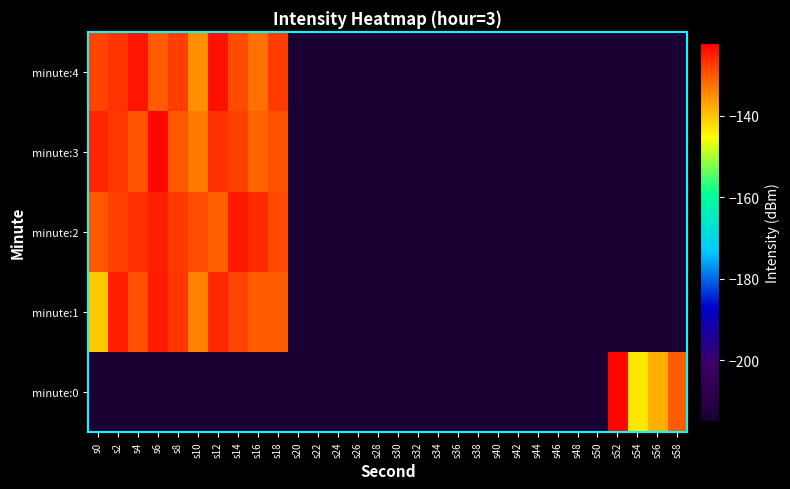

What is the minimum value shown in the chart?

-215.0